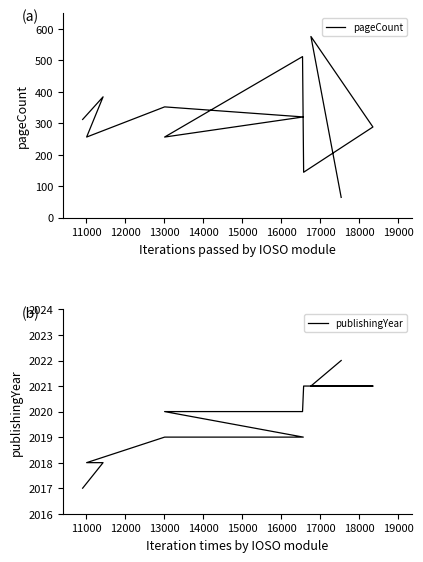

How many lines are shown in the chart?

2